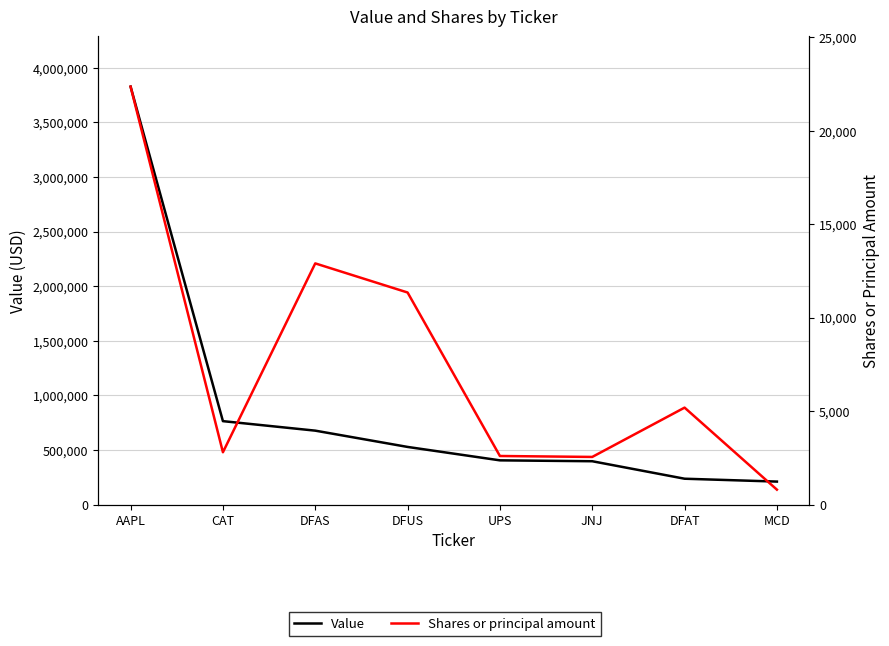

True or false: Shares or principal amount and Value cross at least once.

False